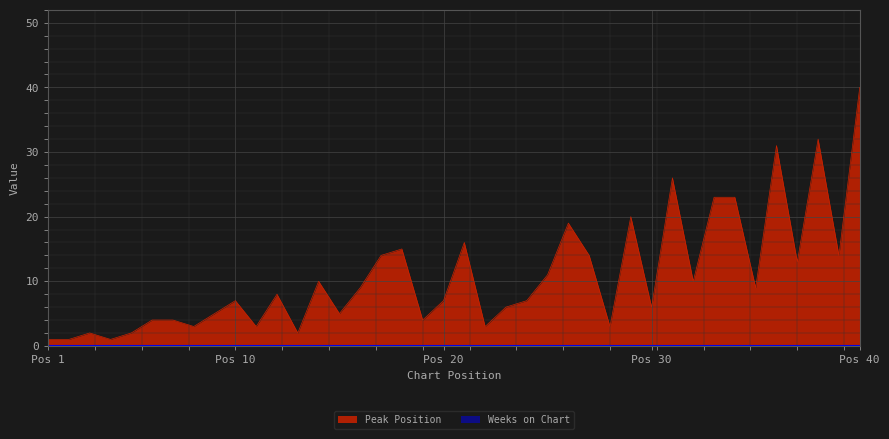

Which category has the highest value across all series?

Pos 40